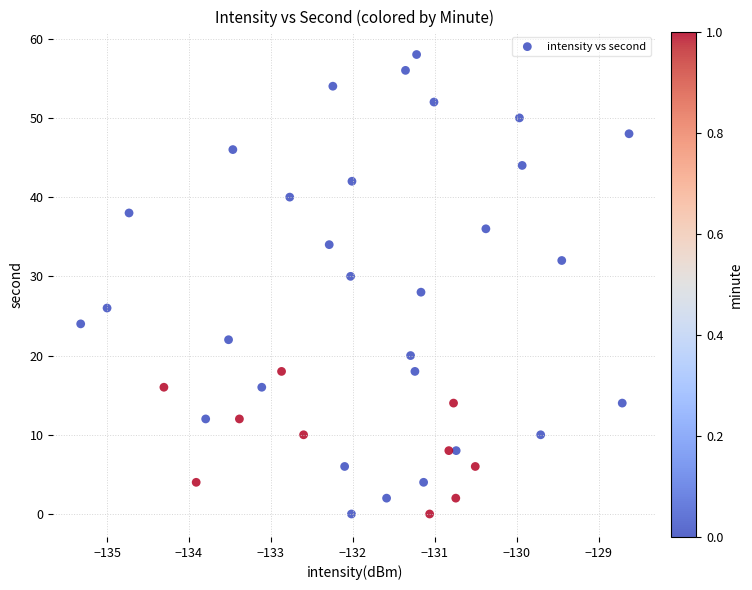

What is the range of Y values (max minus min)?

58